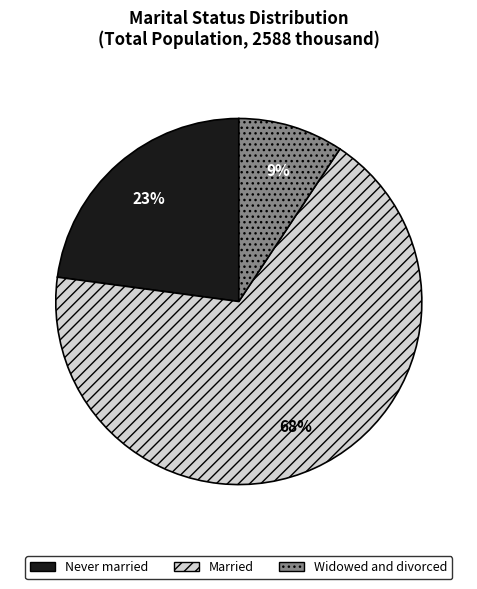

Between Widowed and divorced and Married, which is larger?

Married